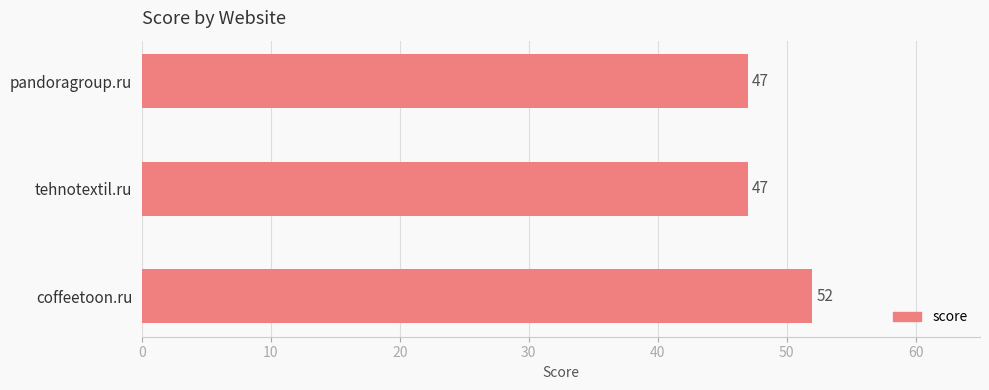

What is the minimum value shown in the chart?

47